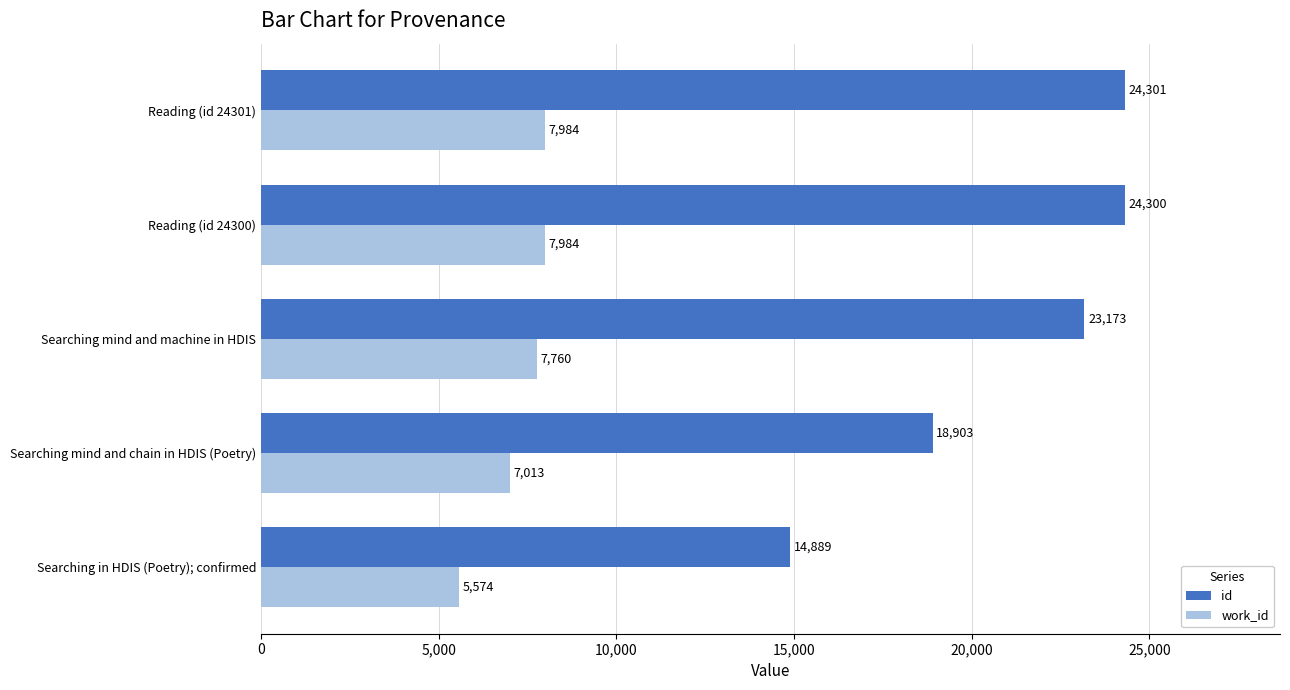

The value of work_id at Searching mind and machine in HDIS is 7760. True or false?

True